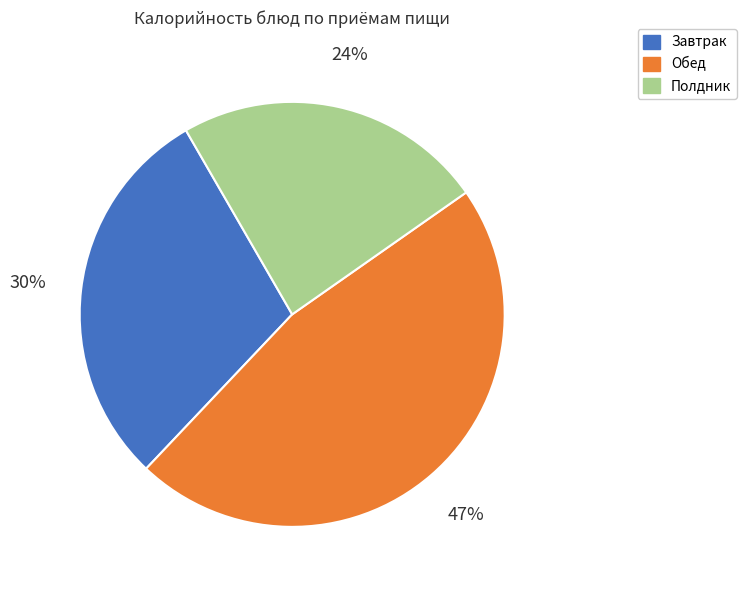

To the nearest percent, what is the average slice percentage?

33%